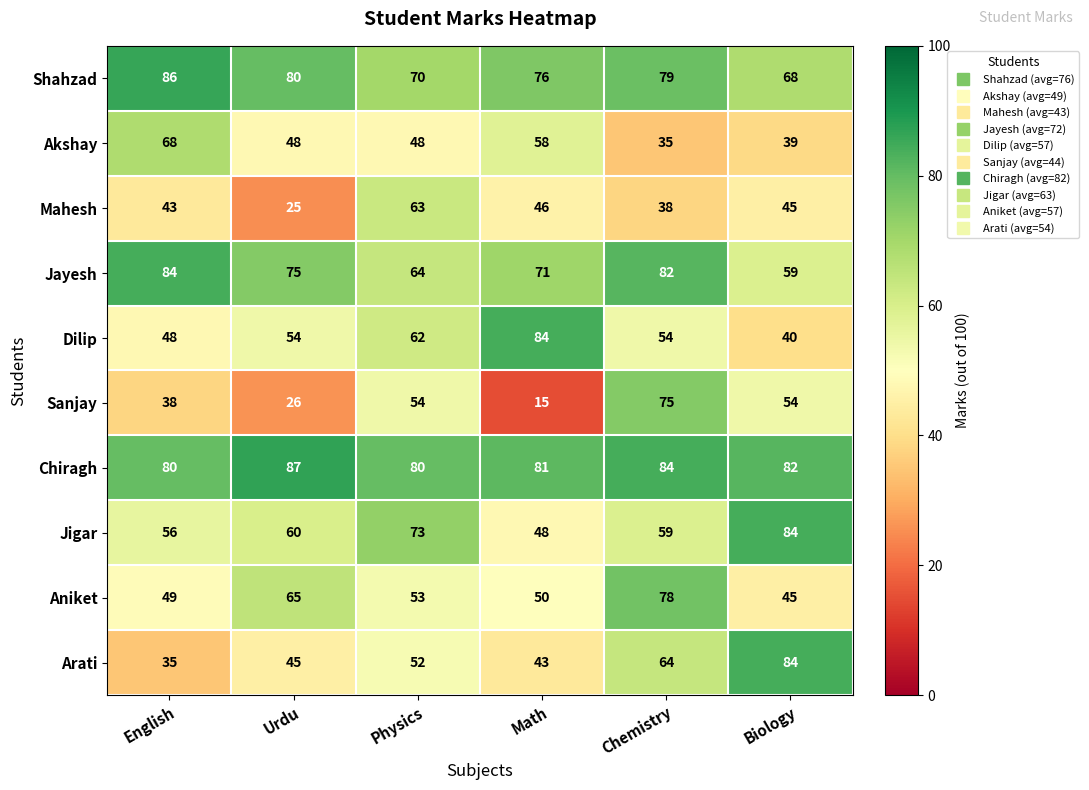

At how many categories does at least one series exceed 74?

6